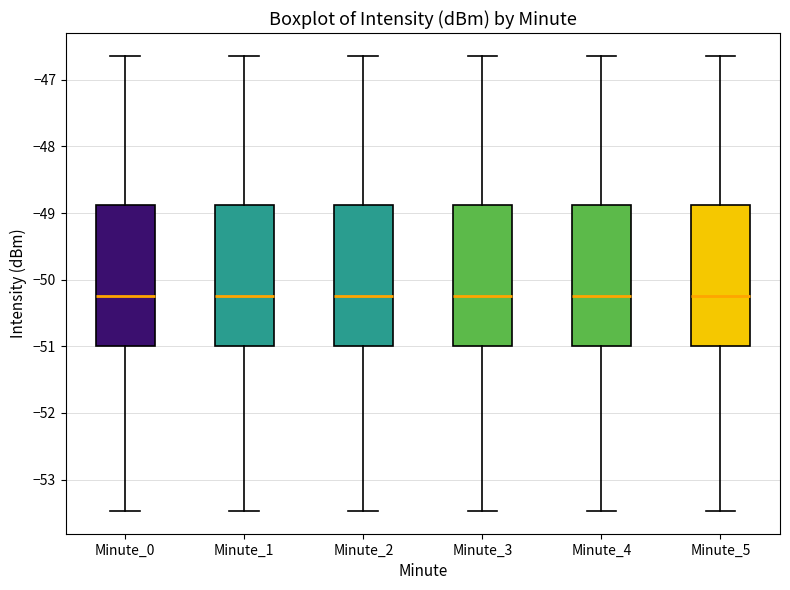

Reading left to right, read every box against the y-axis: the position of its median line, the range the box covers, and the ends of its whiskers. The values are not printed on the chart, so give them approximately, as read against the axis.

Minute_0: median -50.2, box -51.0 to -48.9, whiskers -53.5 to -46.6
Minute_1: median -50.2, box -51.0 to -48.9, whiskers -53.5 to -46.6
Minute_2: median -50.2, box -51.0 to -48.9, whiskers -53.5 to -46.6
Minute_3: median -50.2, box -51.0 to -48.9, whiskers -53.5 to -46.6
Minute_4: median -50.2, box -51.0 to -48.9, whiskers -53.5 to -46.6
Minute_5: median -50.2, box -51.0 to -48.9, whiskers -53.5 to -46.6